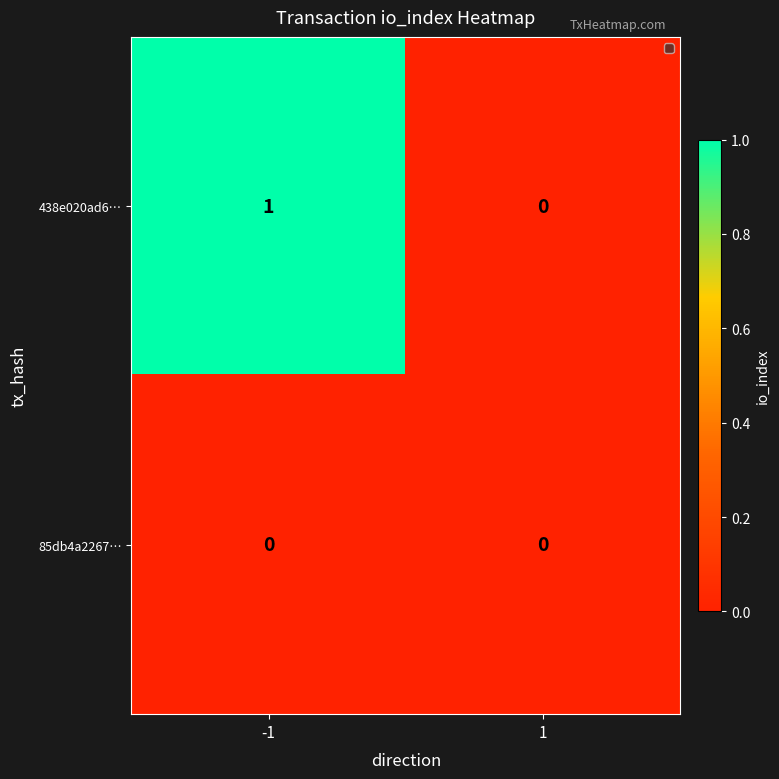

Is it true that 85db4a2267… equals 0 at 1?

True